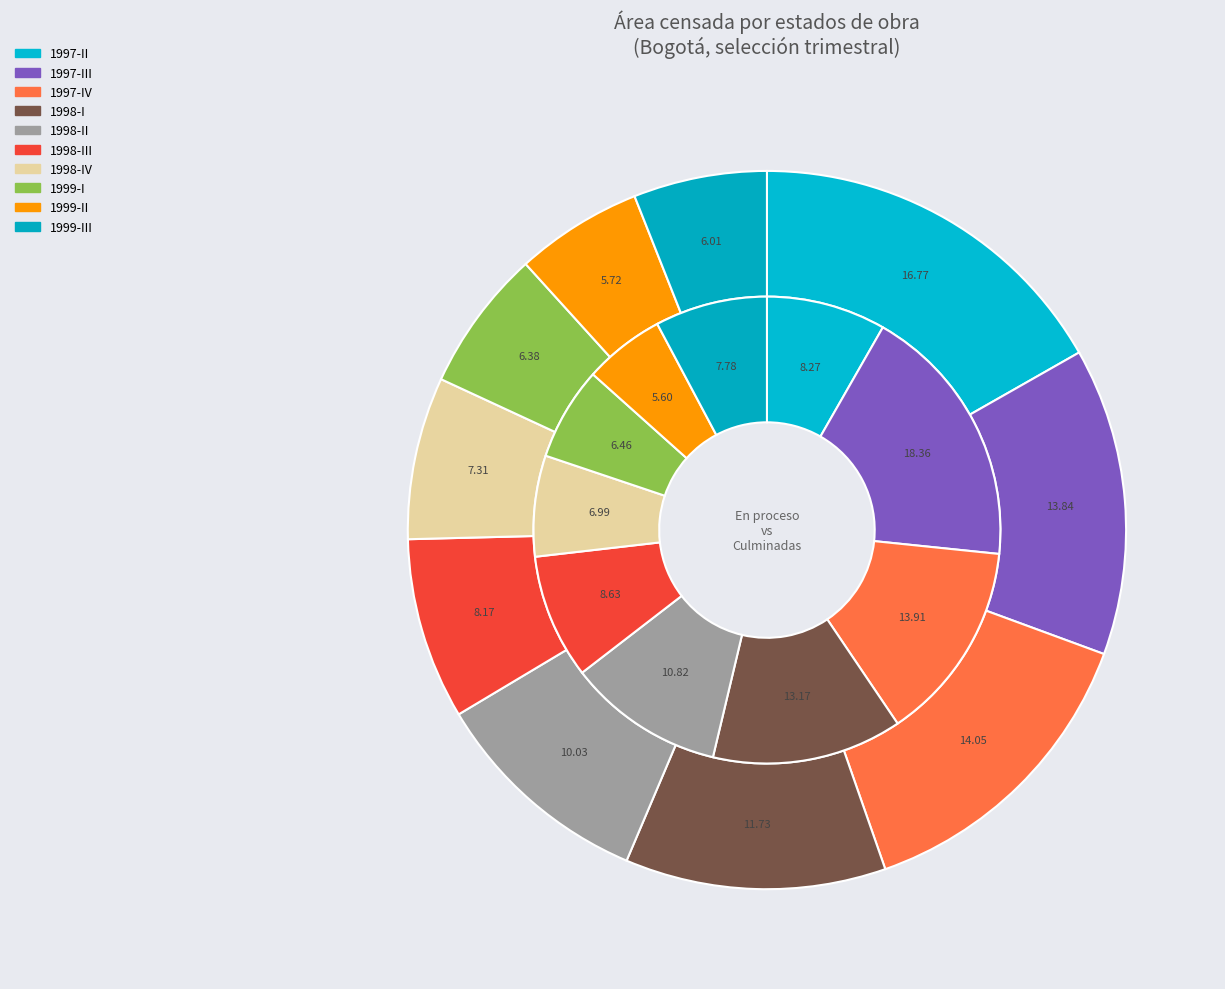

Combined, do 1997-III and 1999-II account for over 50%?

No